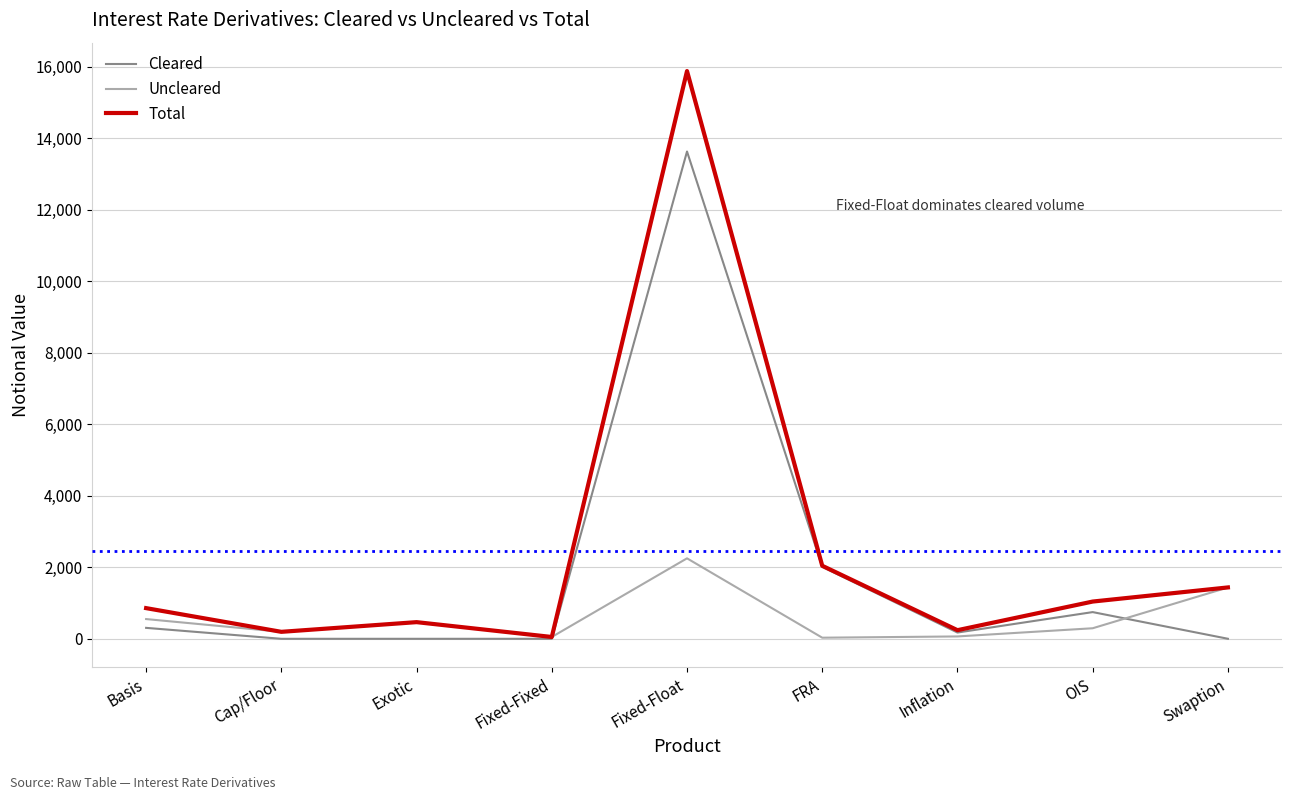

Where does the Uncleared series first go above 295?

Basis